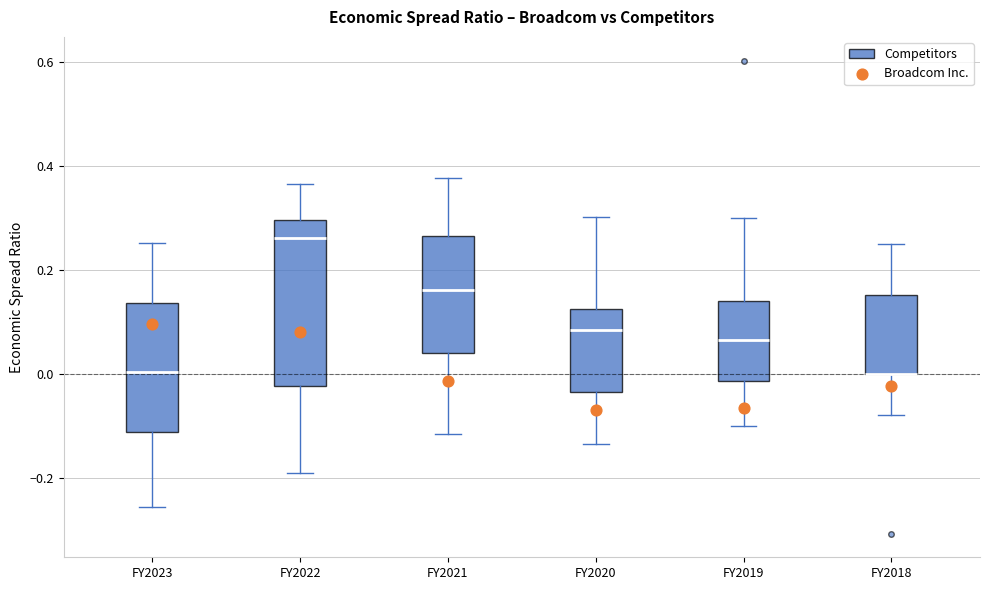

Where does the lower whisker of the box for FY2023 end on the y-axis? The values are not printed on the chart, so give them approximately, as read against the axis.

-0.26